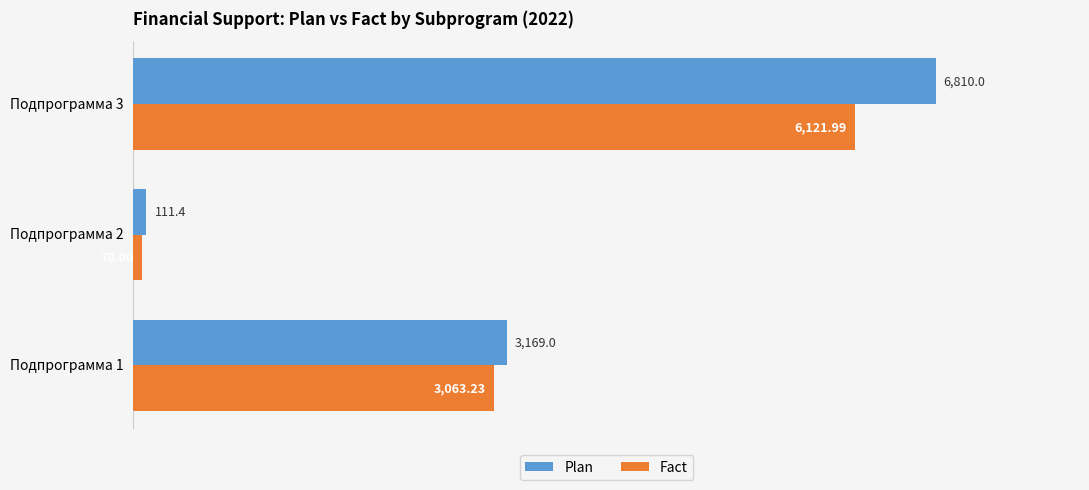

List the series in order of their overall mean, lowest first.

Fact, Plan